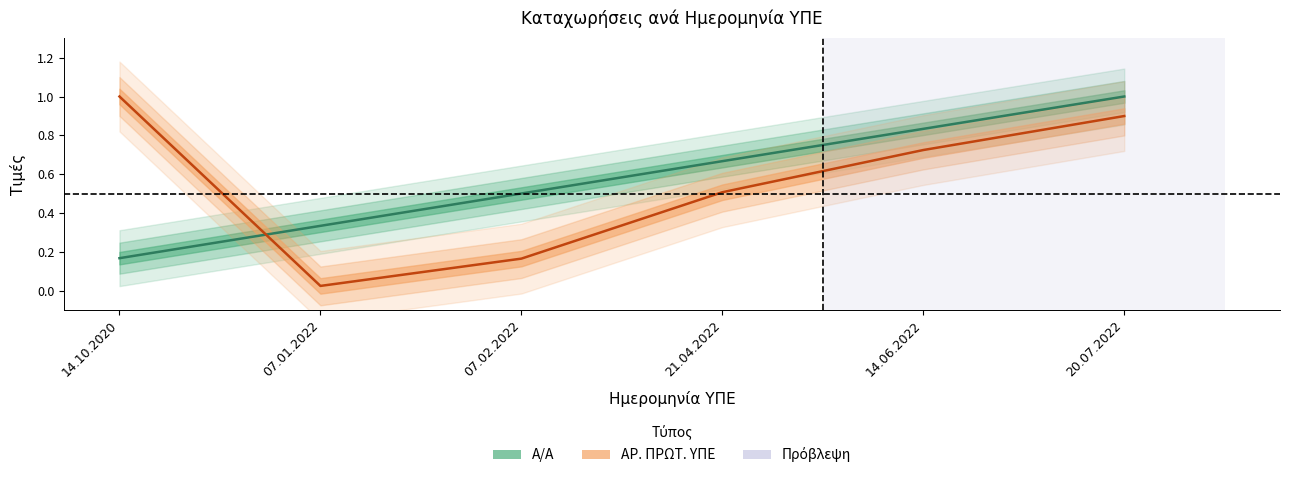

List the series in order of their overall mean, lowest first.

ΑΡ. ΠΡΩΤ. ΥΠΕ, Α/Α